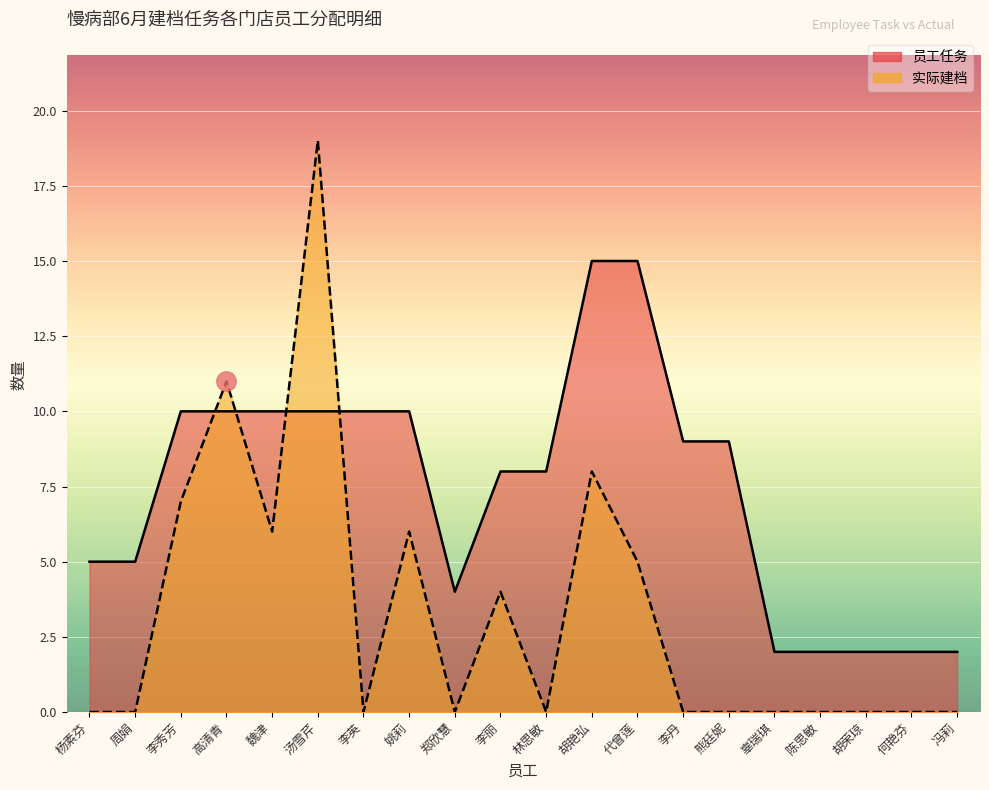

True or false: 实际建档 and 员工任务 cross at least once.

True